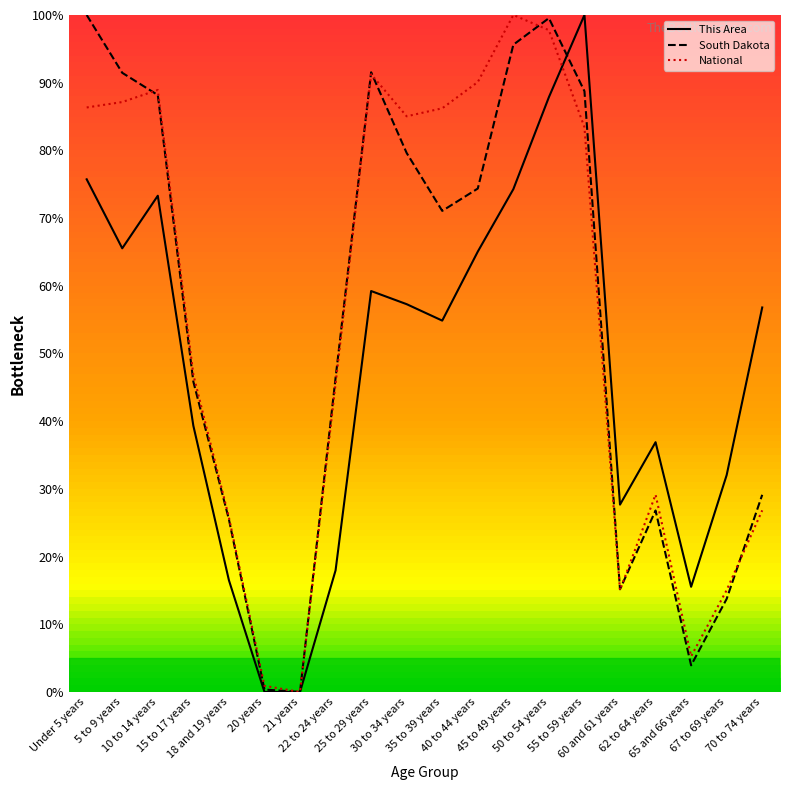

Between 18 and 19 years and 70 to 74 years, which series saw the biggest shift?

This Area